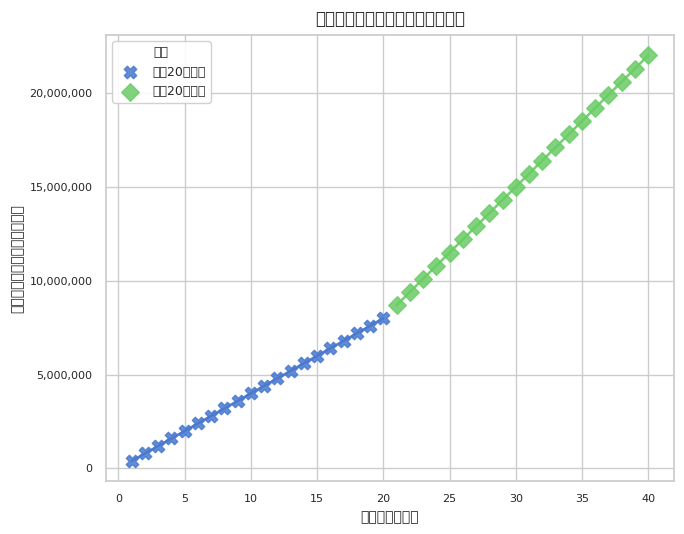

What are all the series names shown in the legend?

勤続20年以下, 勤続20年以上